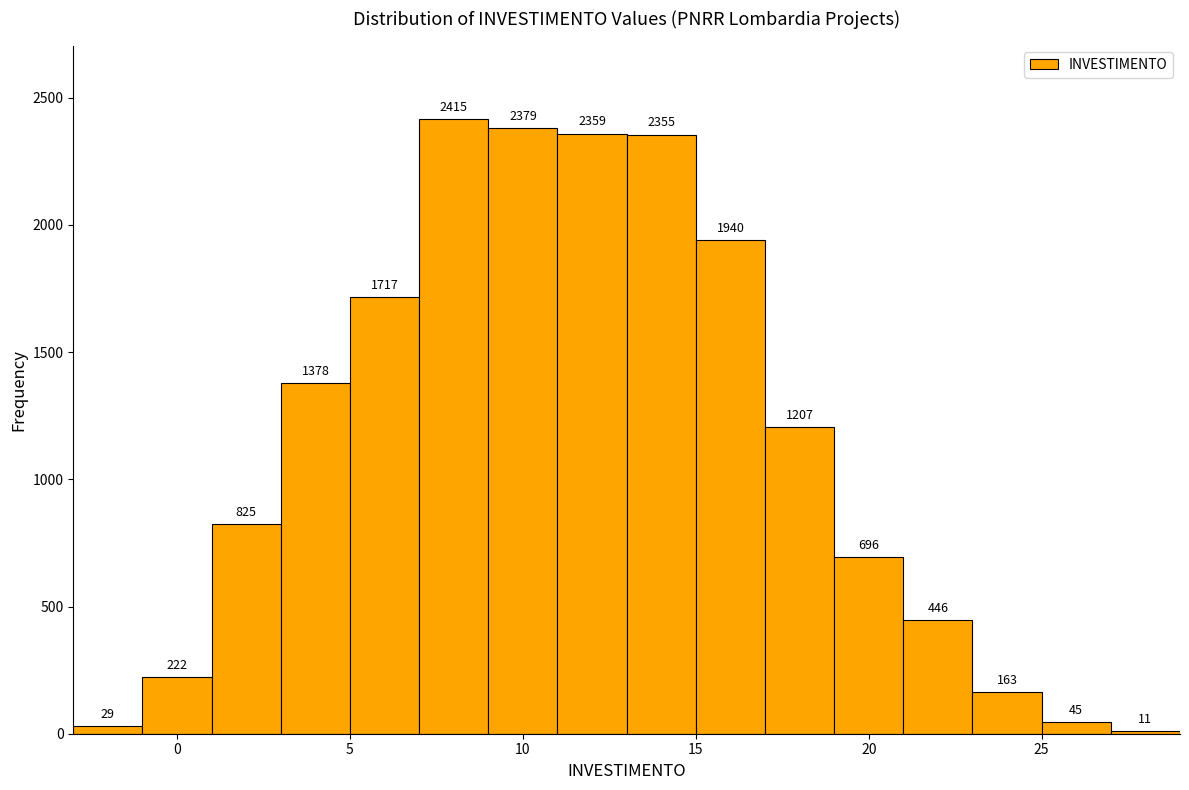

Reading left to right, transcribe this chart: for each bar, give the range it covers on the x-axis and its height.

-3 to -1: 29
-1 to 1: 222
1 to 3: 825
3 to 5: 1378
5 to 7: 1717
7 to 9: 2415
9 to 11: 2379
11 to 13: 2359
13 to 15: 2355
15 to 17: 1940
17 to 19: 1207
19 to 21: 696
21 to 23: 446
23 to 25: 163
25 to 27: 45
27 to 29: 11